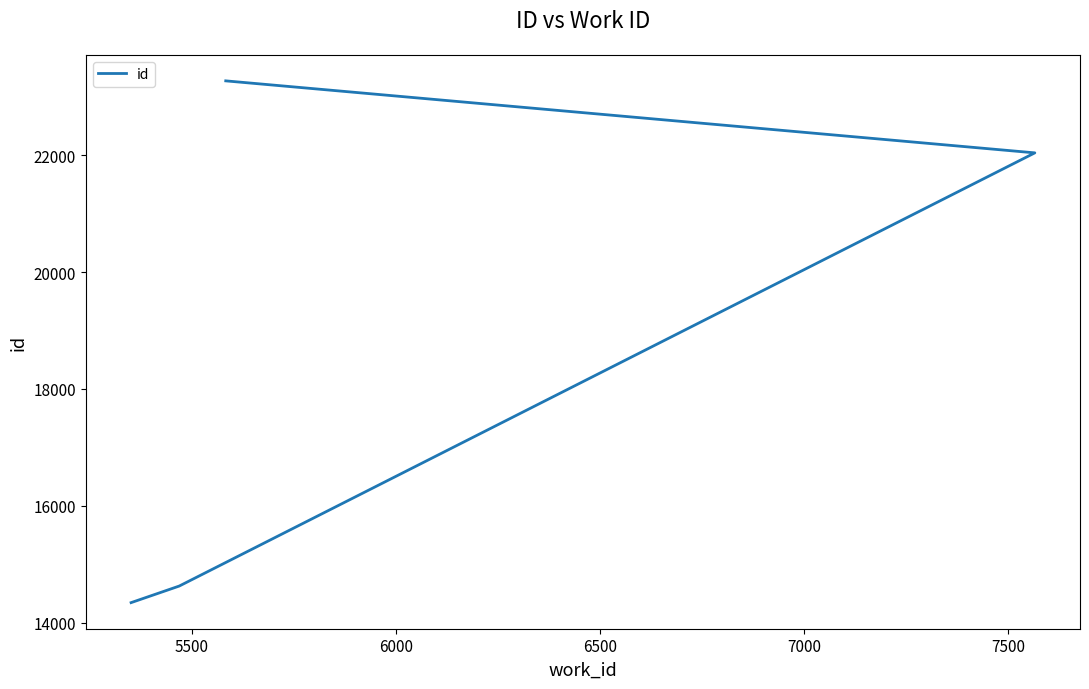

What is the average value?

18572